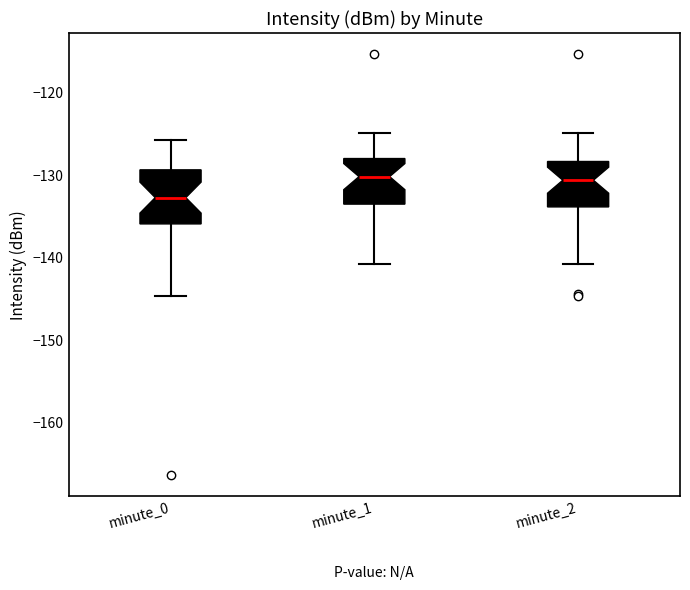

Reading left to right, read every box against the y-axis: the position of its median line, the range the box covers, and the ends of its whiskers. The values are not printed on the chart, so give them approximately, as read against the axis.

minute_0: median -133, box -136 to -129, whiskers -145 to -126
minute_1: median -130, box -134 to -128, whiskers -141 to -125
minute_2: median -131, box -134 to -128, whiskers -141 to -125